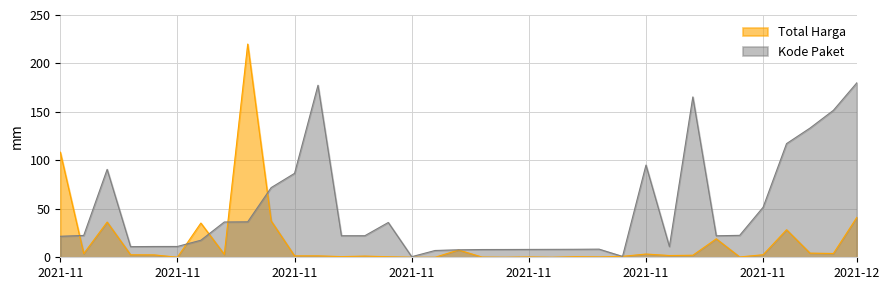

What is the highest value of the Kode Paket series?

180.0